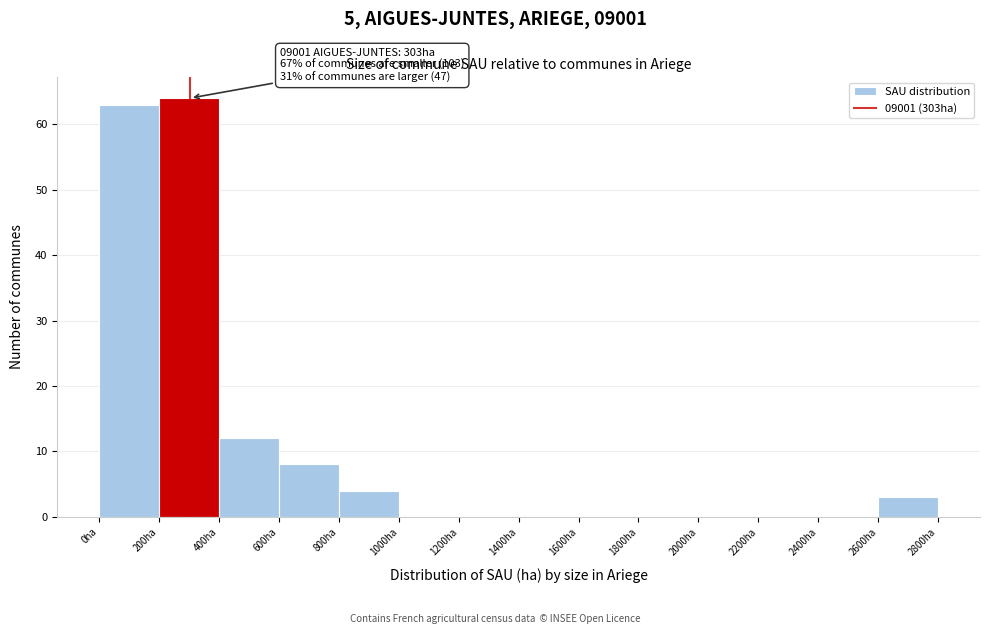

Which range on the x-axis has the tallest bar?

200 to 400